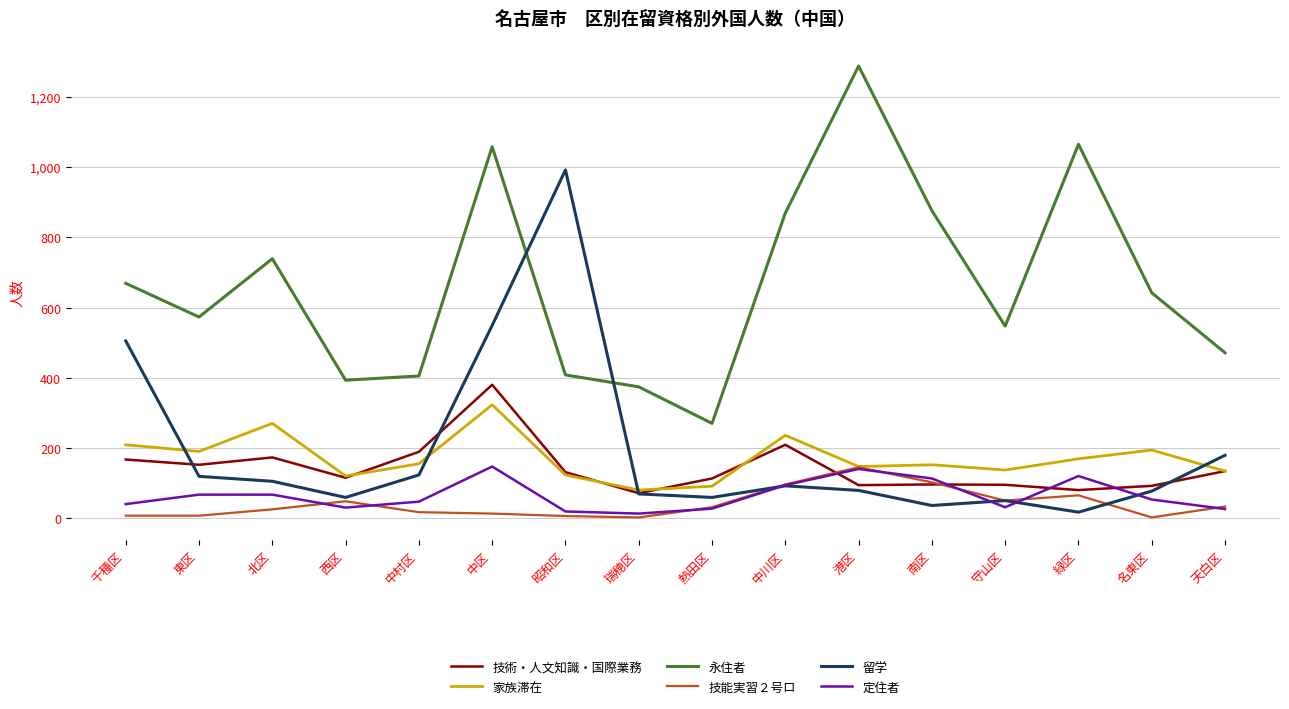

Is it true that 永住者 equals 471 at 天白区?

True